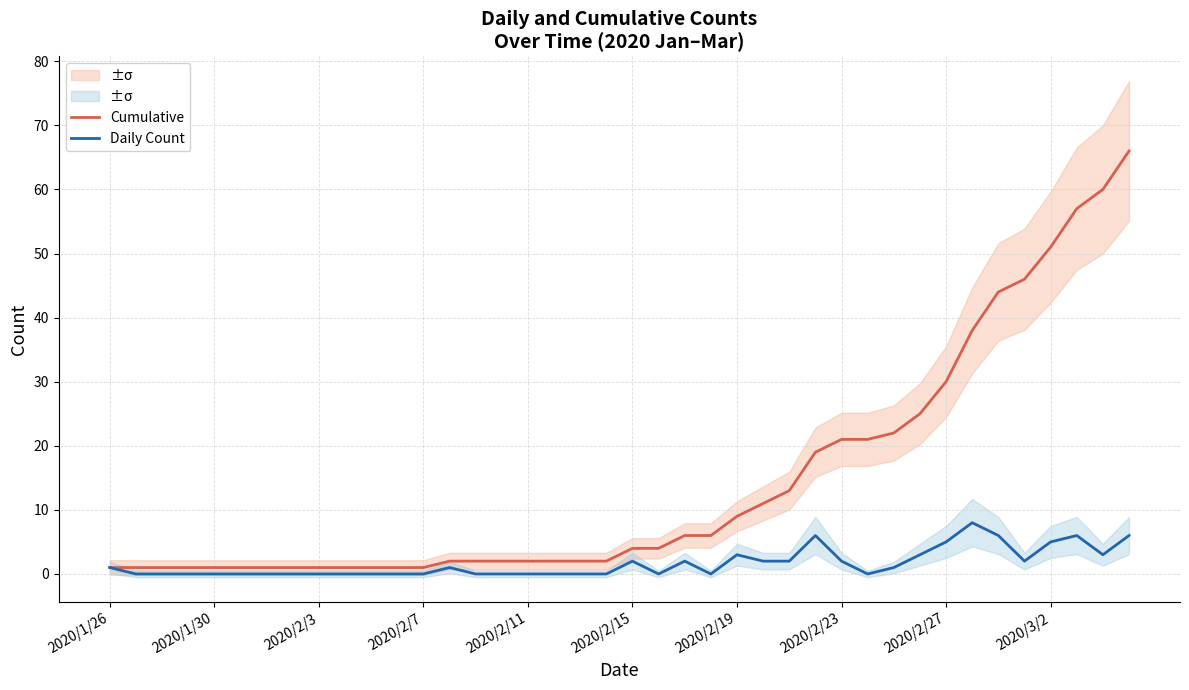

Which series has the largest total across all categories?

Cumulative